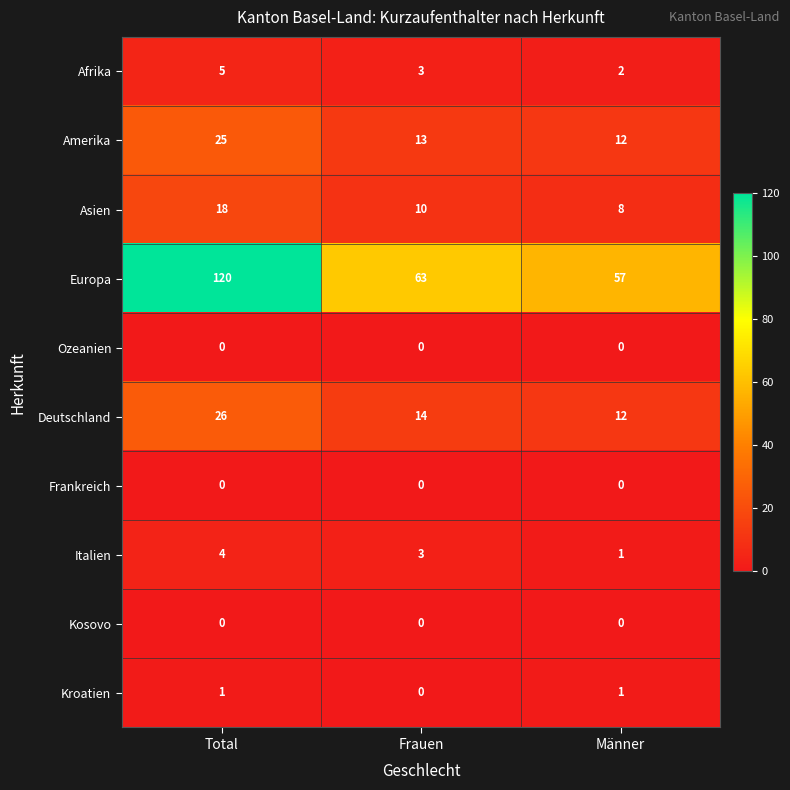

What is the spread (max minus min) of values at Männer?

57